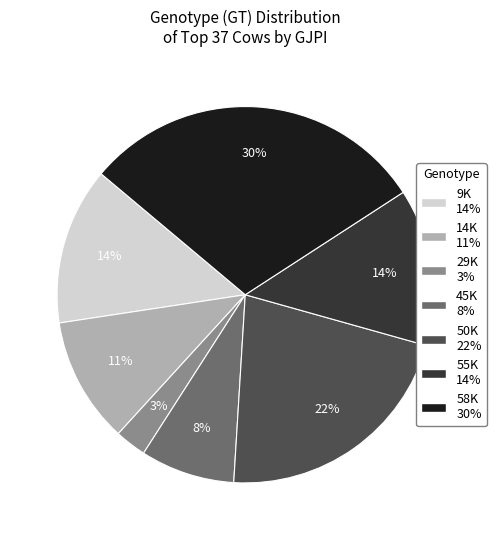

The 14K slice represents 26% of the pie. True or false?

False